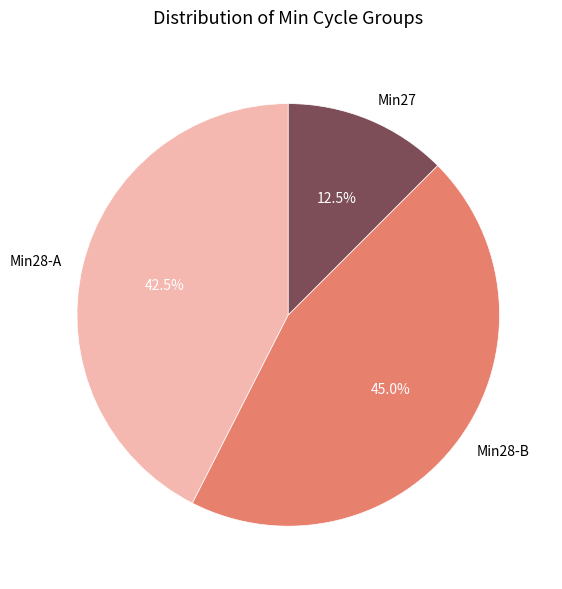

How many segments does this pie chart have?

3